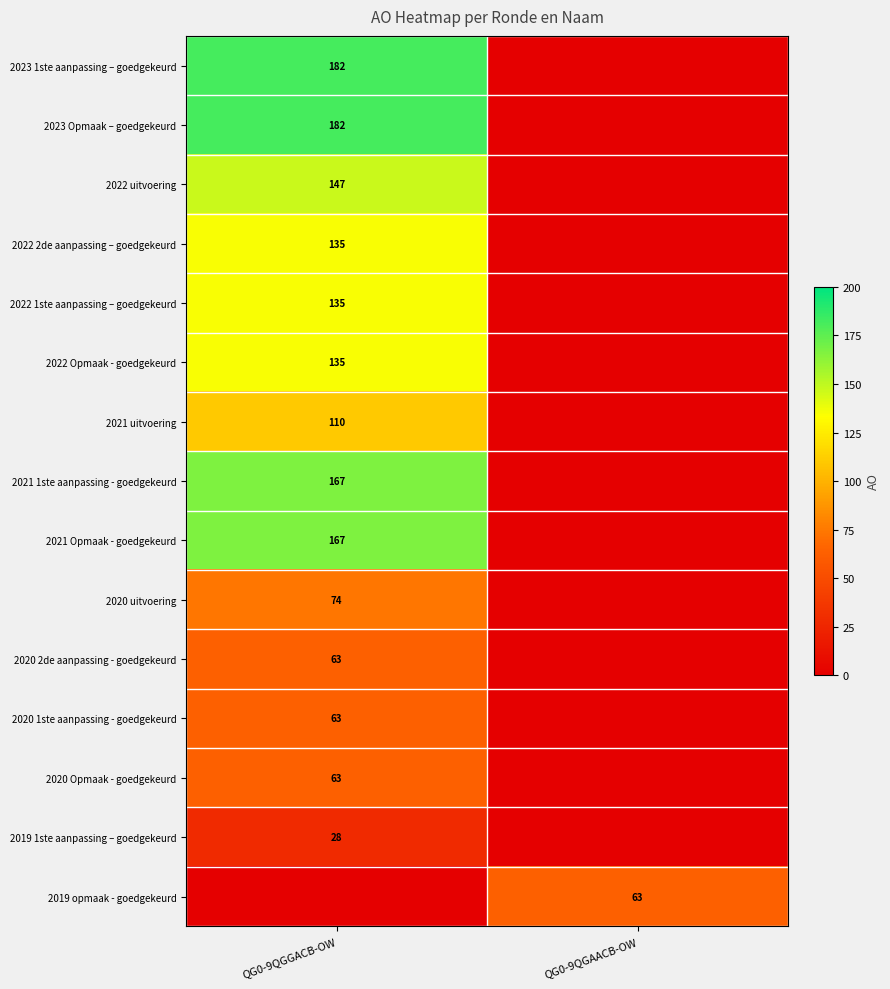

At how many categories does at least one series exceed 63?

1